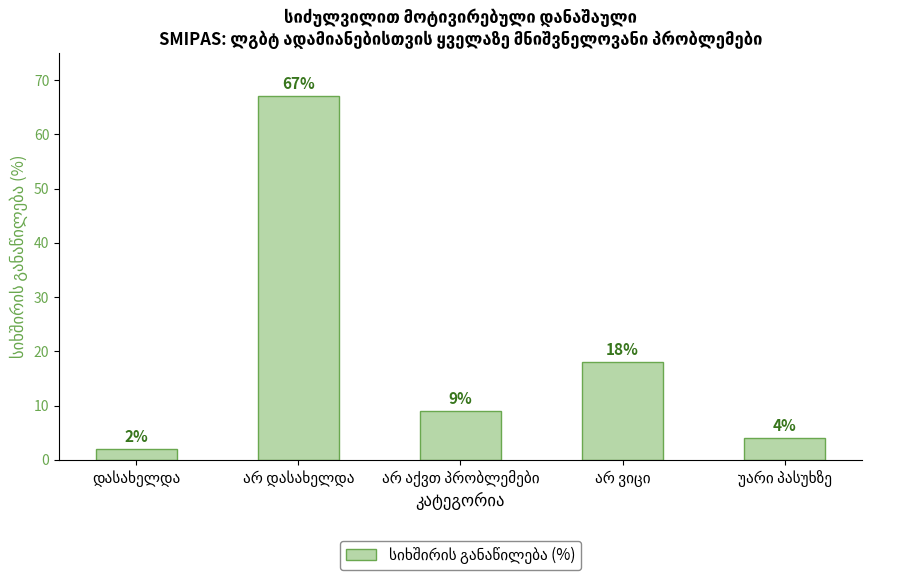

Are the bars grouped side by side (vs. stacked)?

No